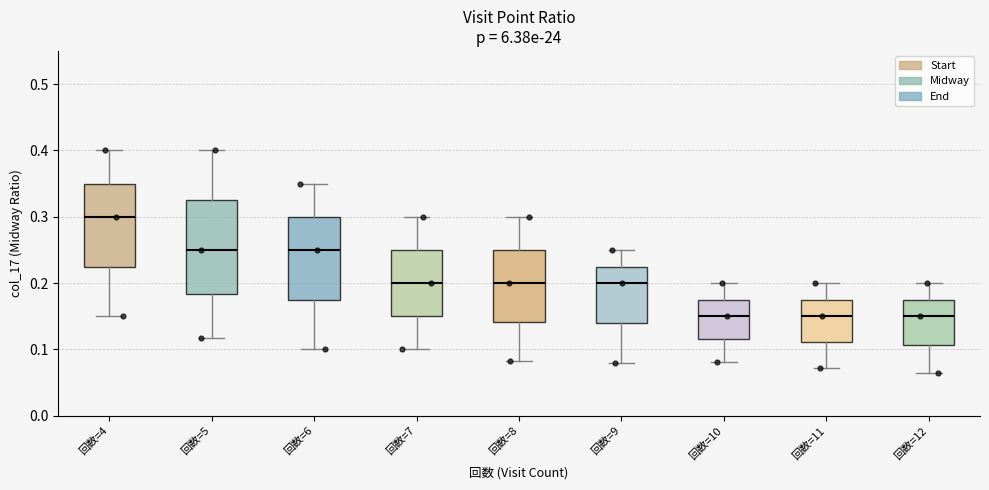

Where is the lower edge of the box for 回数=10 on the y-axis? The values are not printed on the chart, so give them approximately, as read against the axis.

0.12